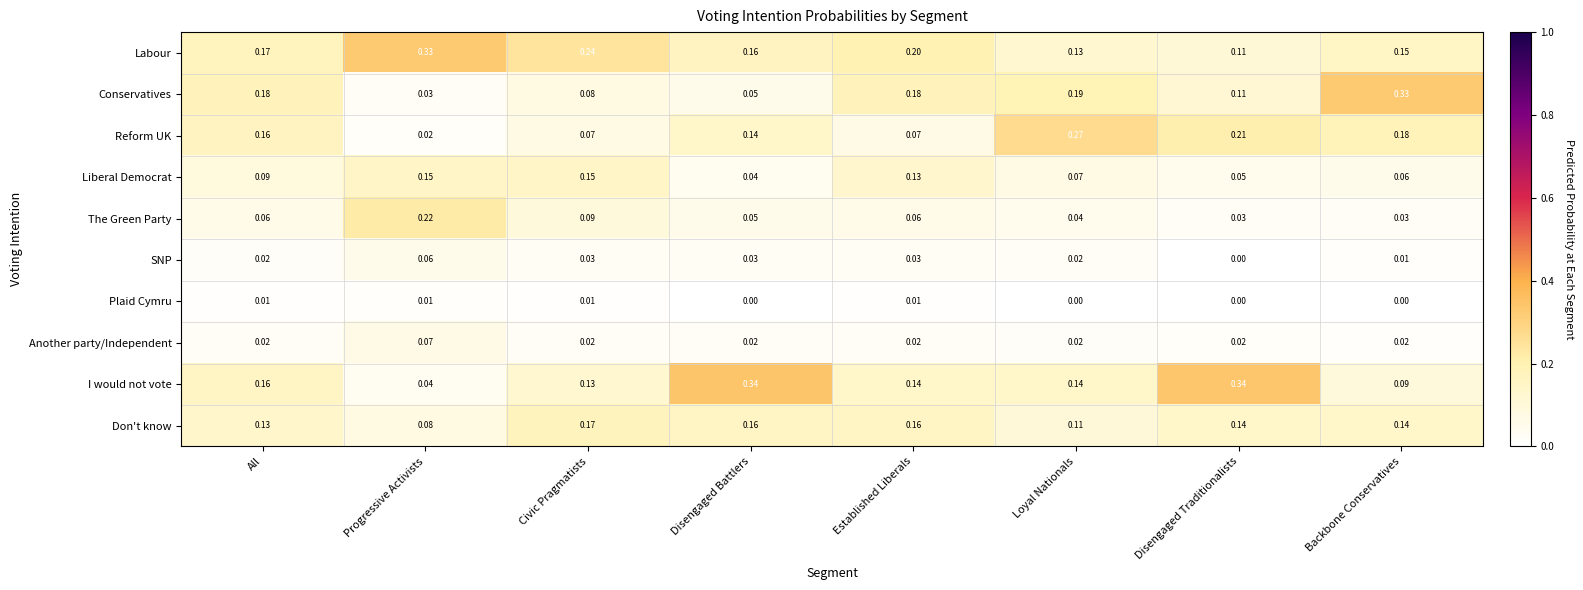

Between Civic Pragmatists and Loyal Nationals, which series saw the biggest shift?

Reform UK